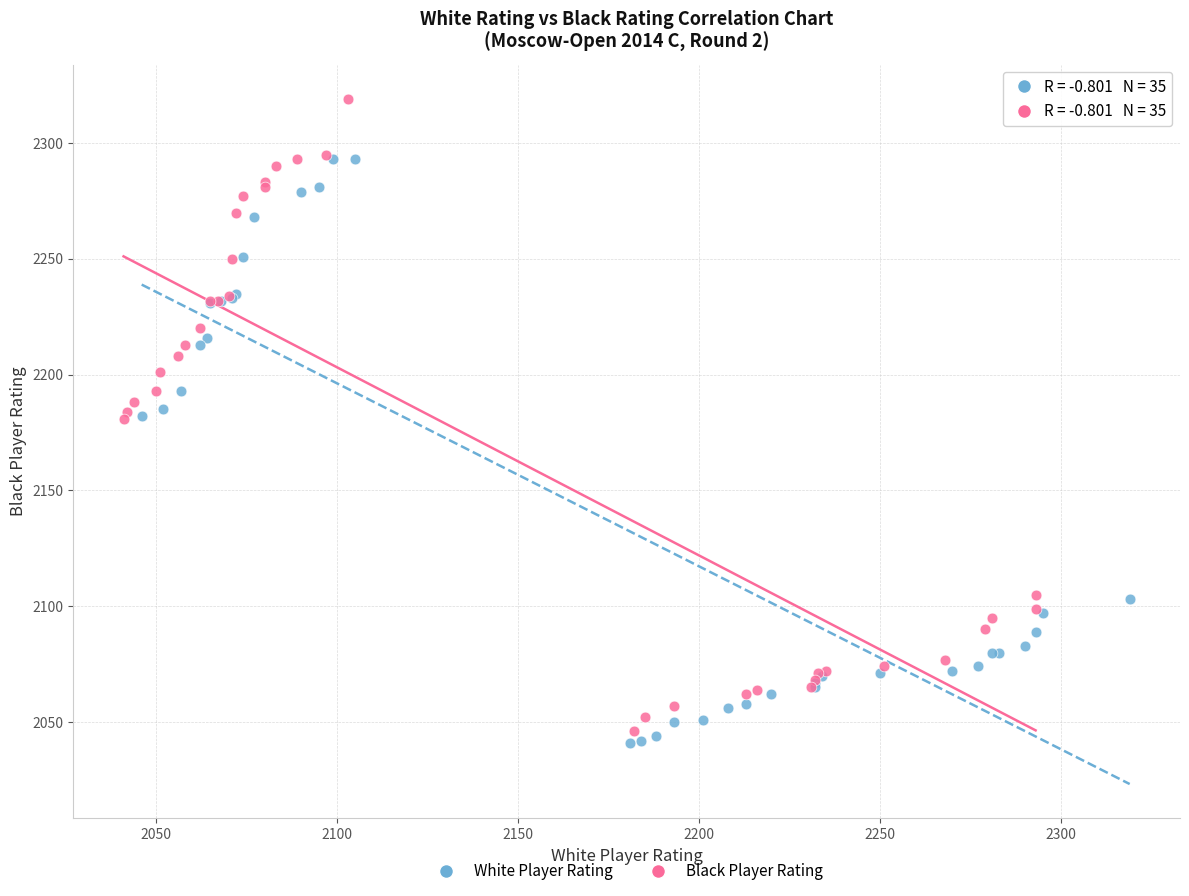

Which series has the widest spread of Y values?

Black Player Rating